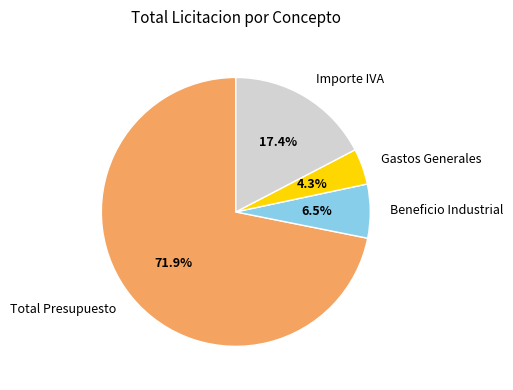

How many segments does this pie chart have?

4